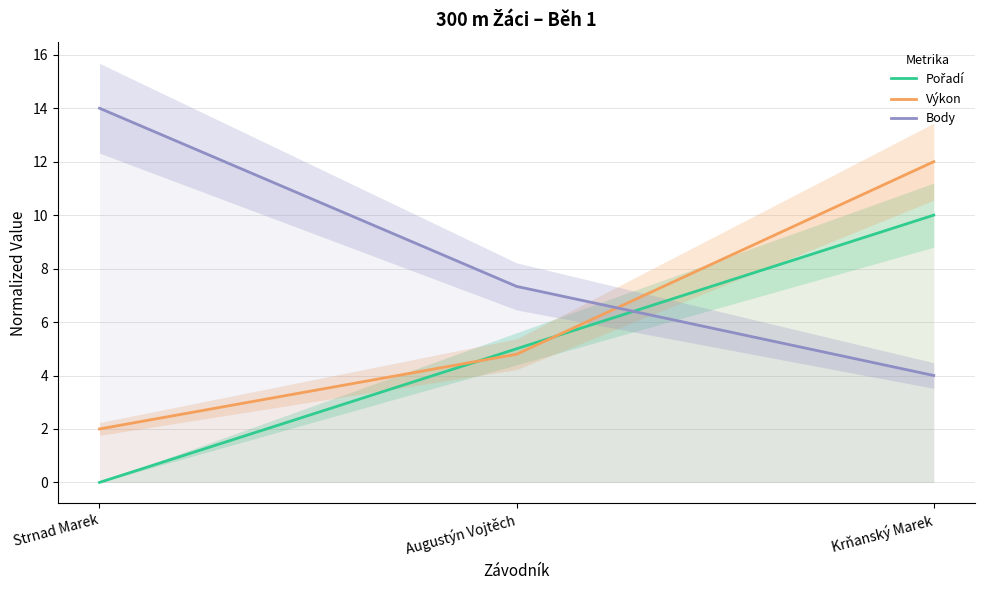

Rank the series at Augustýn Vojtěch from lowest to highest value.

Výkon, Pořadí, Body